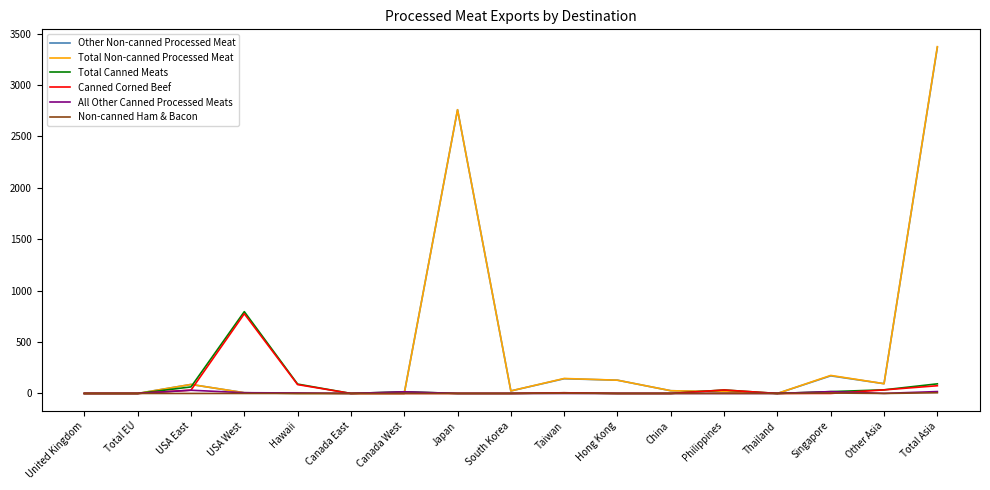

Between USA East and Japan, which series saw the biggest shift?

Total Non-canned Processed Meat